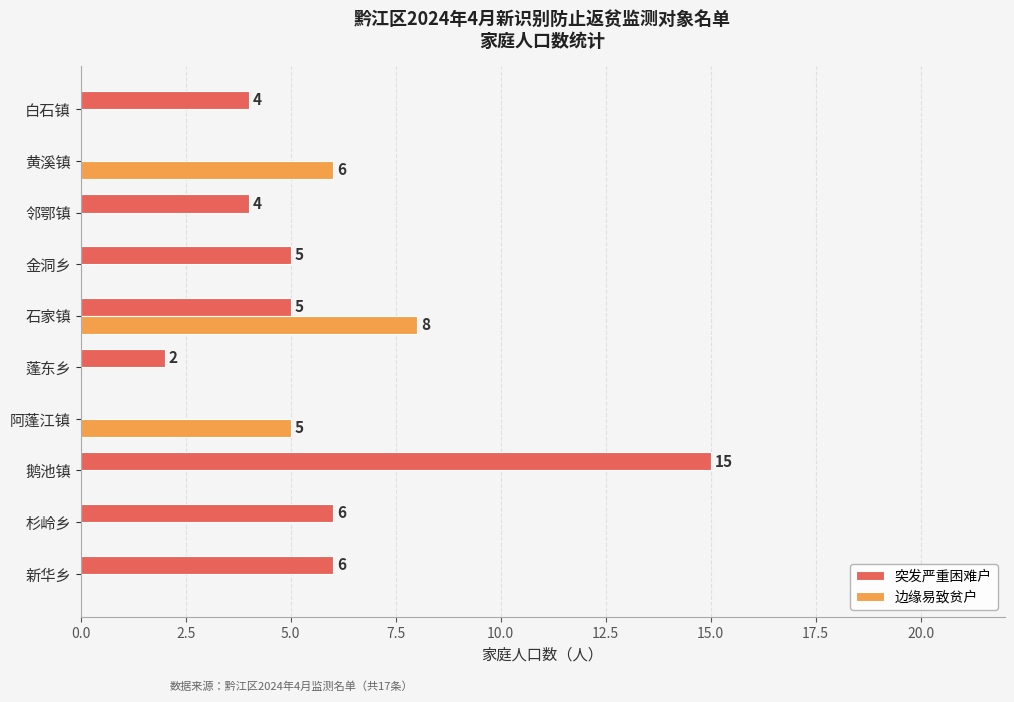

At which label does 突发严重困难户 reach its peak?

鹅池镇